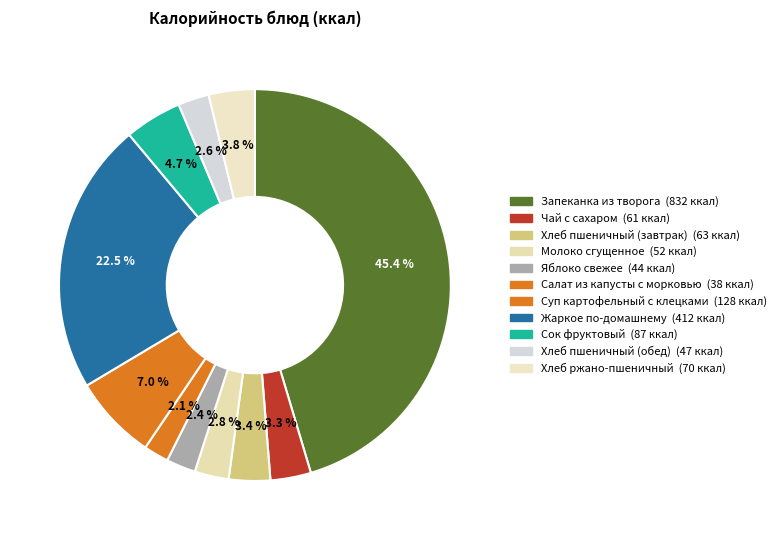

How many slices are in this pie chart?

11